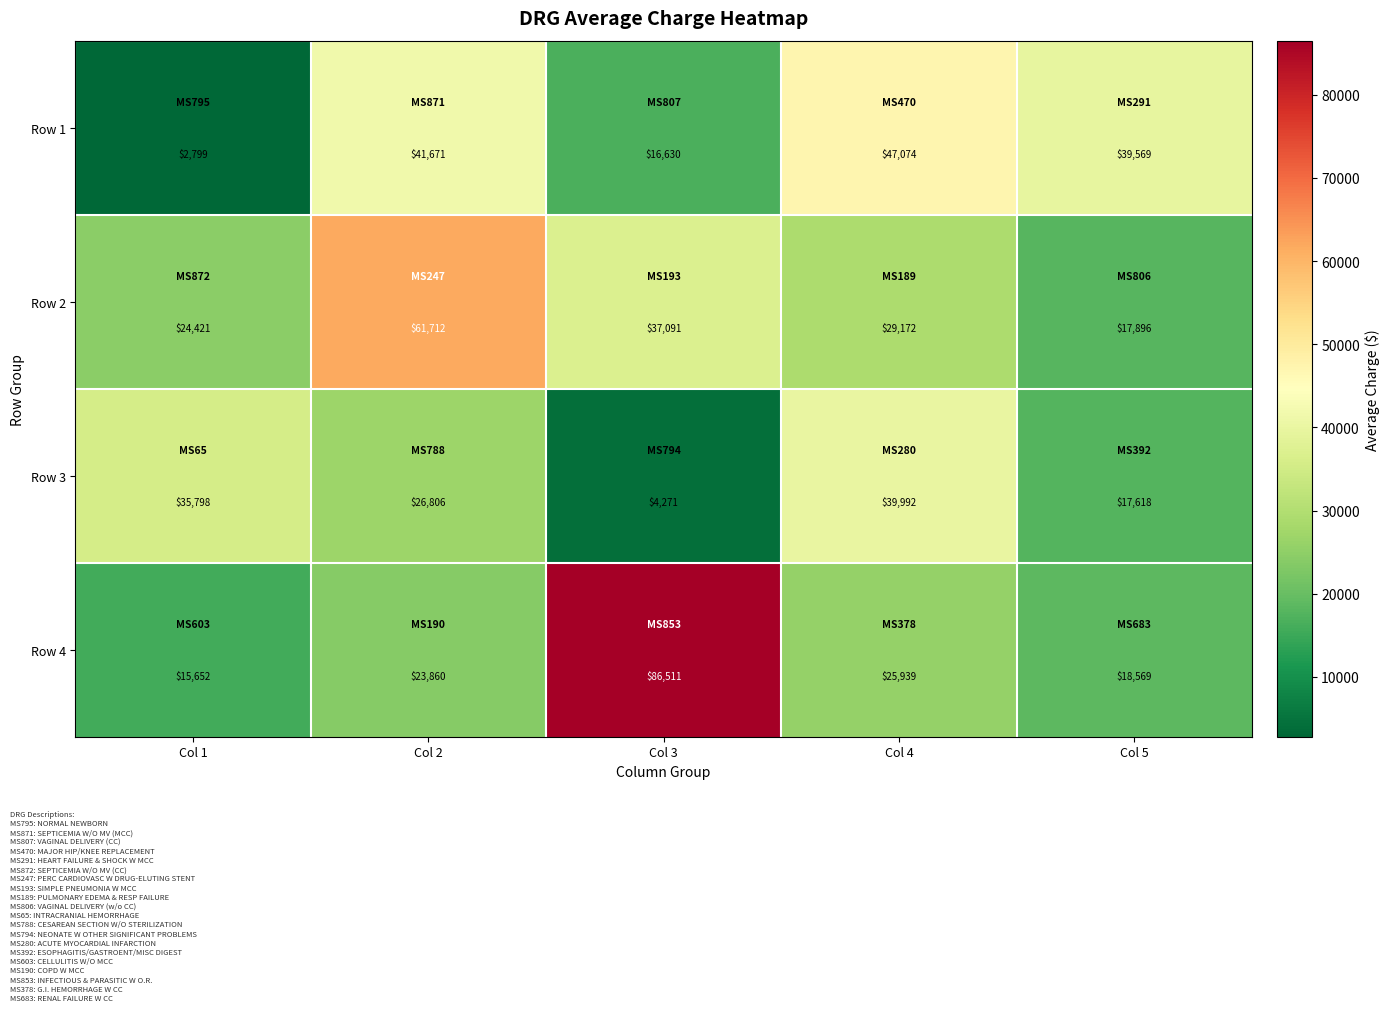

Which category has the highest value in the Row 4 series?

Col 3